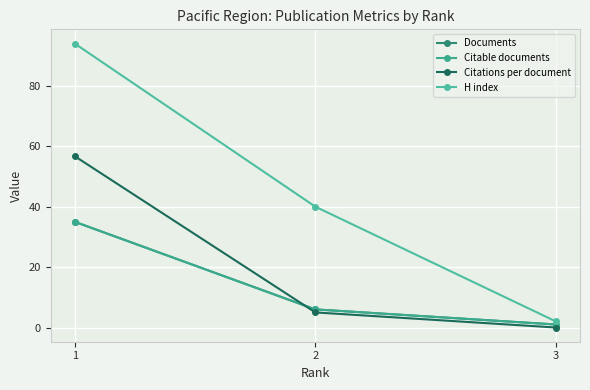

What is the difference between the highest and lowest values at 1?

59.0